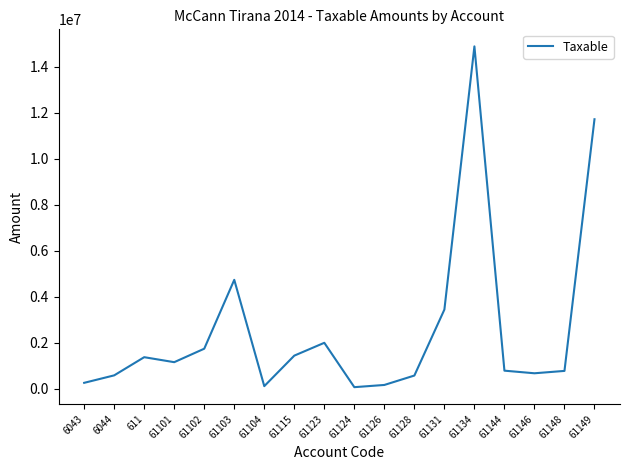

What is the greatest value displayed?

14887859.8